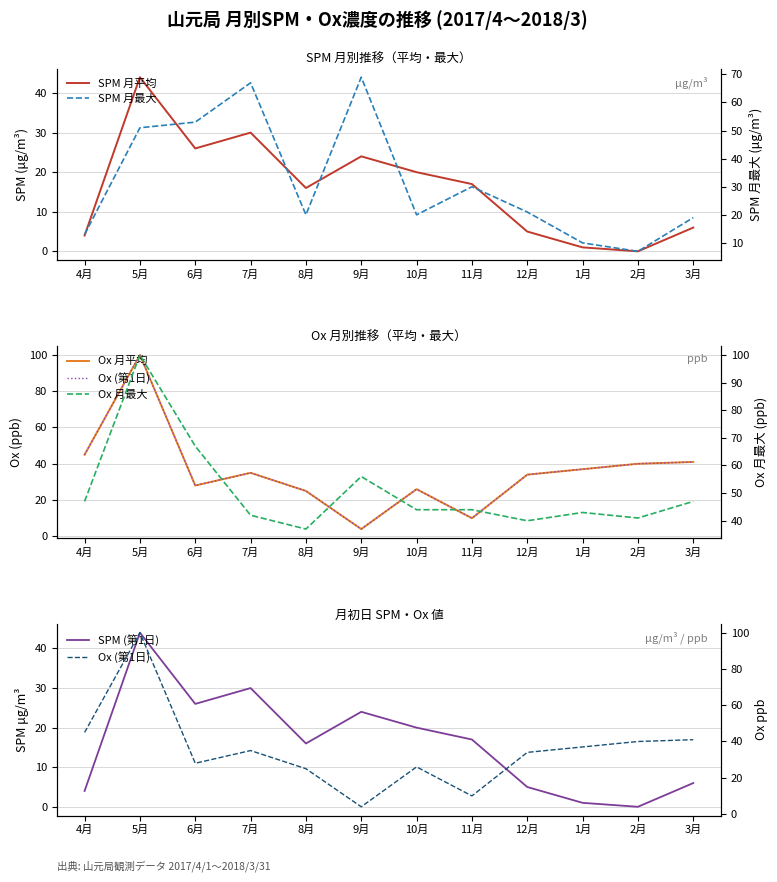

Rank the categories by Ox 月平均 value from lowest to highest.

9月, 11月, 8月, 10月, 6月, 12月, 7月, 1月, 2月, 3月, 4月, 5月